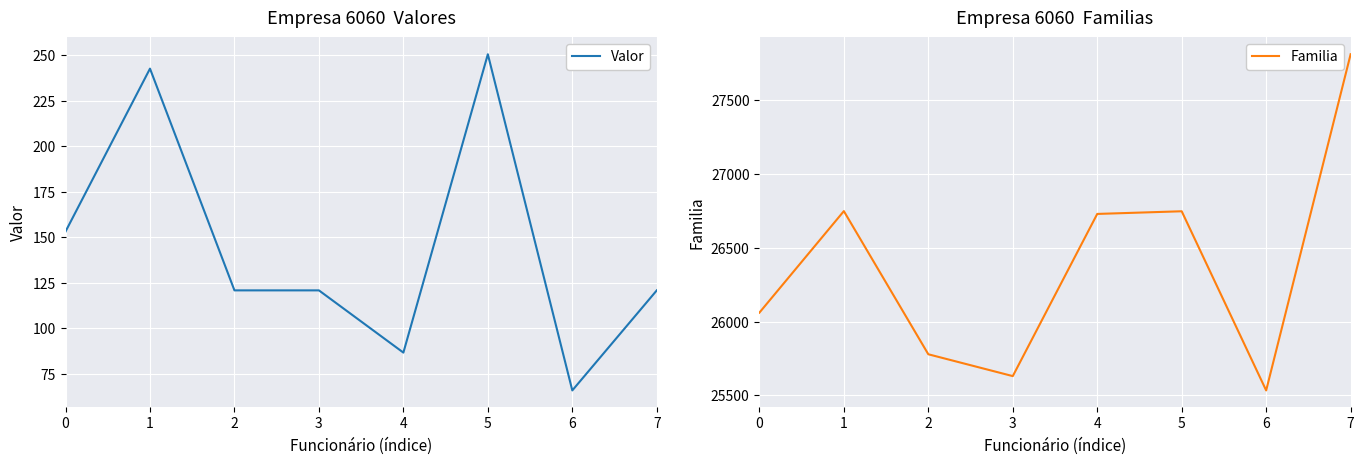

True or false: Familia and Valor cross at least once.

False